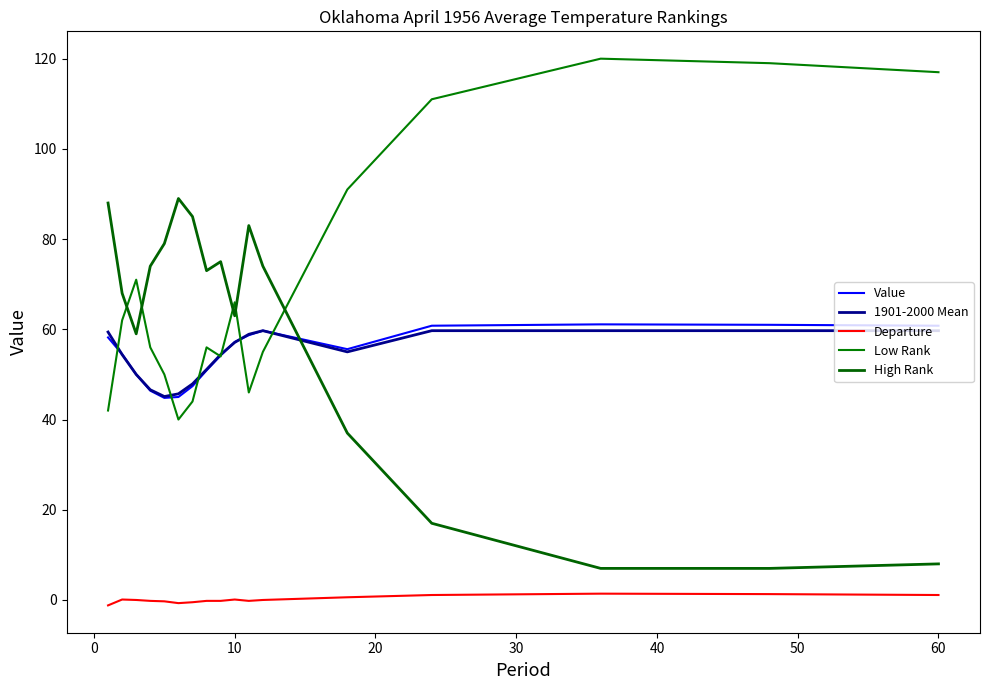

What is the lowest value of the High Rank series?

7.0